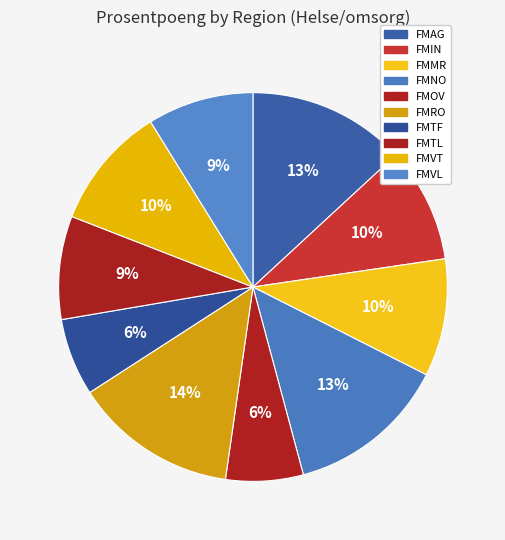

To the nearest percent, what is the average slice percentage?

10%